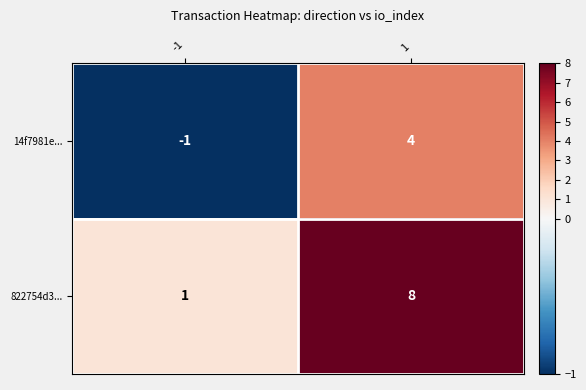

Rank the categories by 14f7981e... value from lowest to highest.

-1, 1